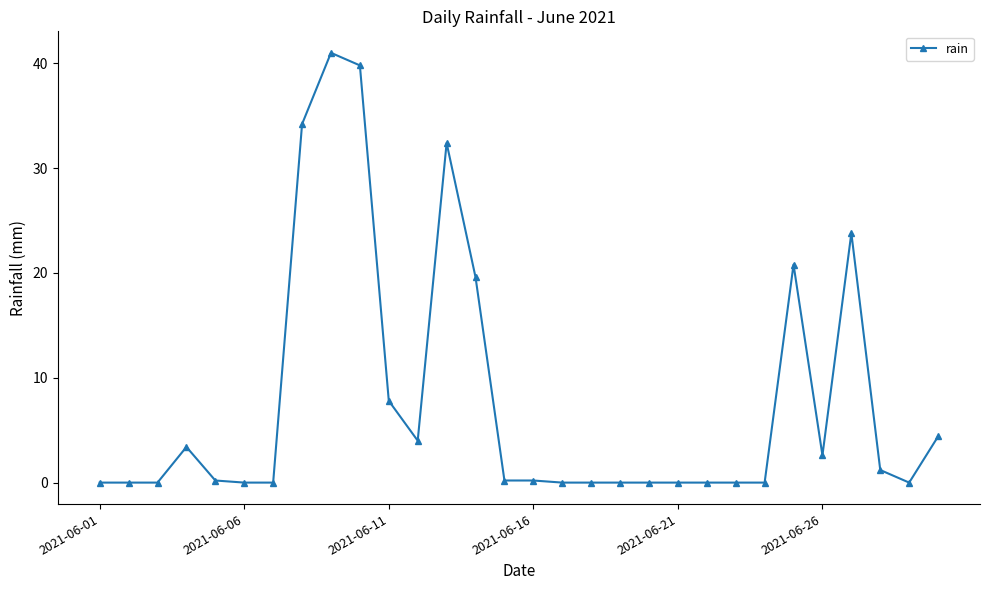

True or false: there are more than 0 points higher than both neighbors.

True